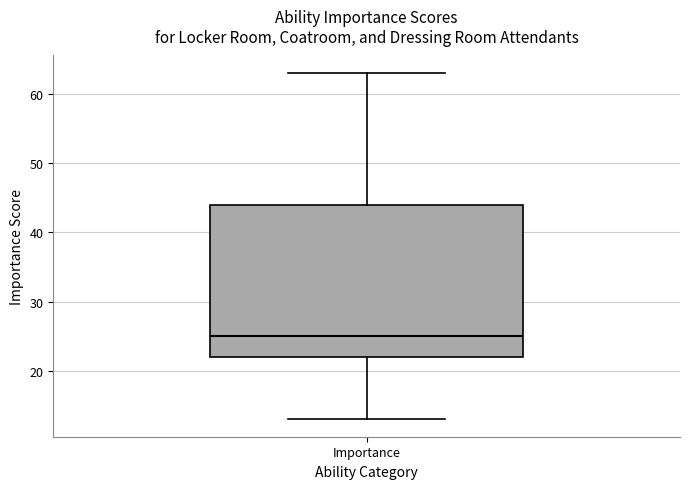

Read this box plot against the y-axis: the position of the median line, the range covered by the box, and the ends of both whiskers. The values are not printed on the chart, so give them approximately, as read against the axis.

median 25, box 22 to 44, whiskers 13 to 63